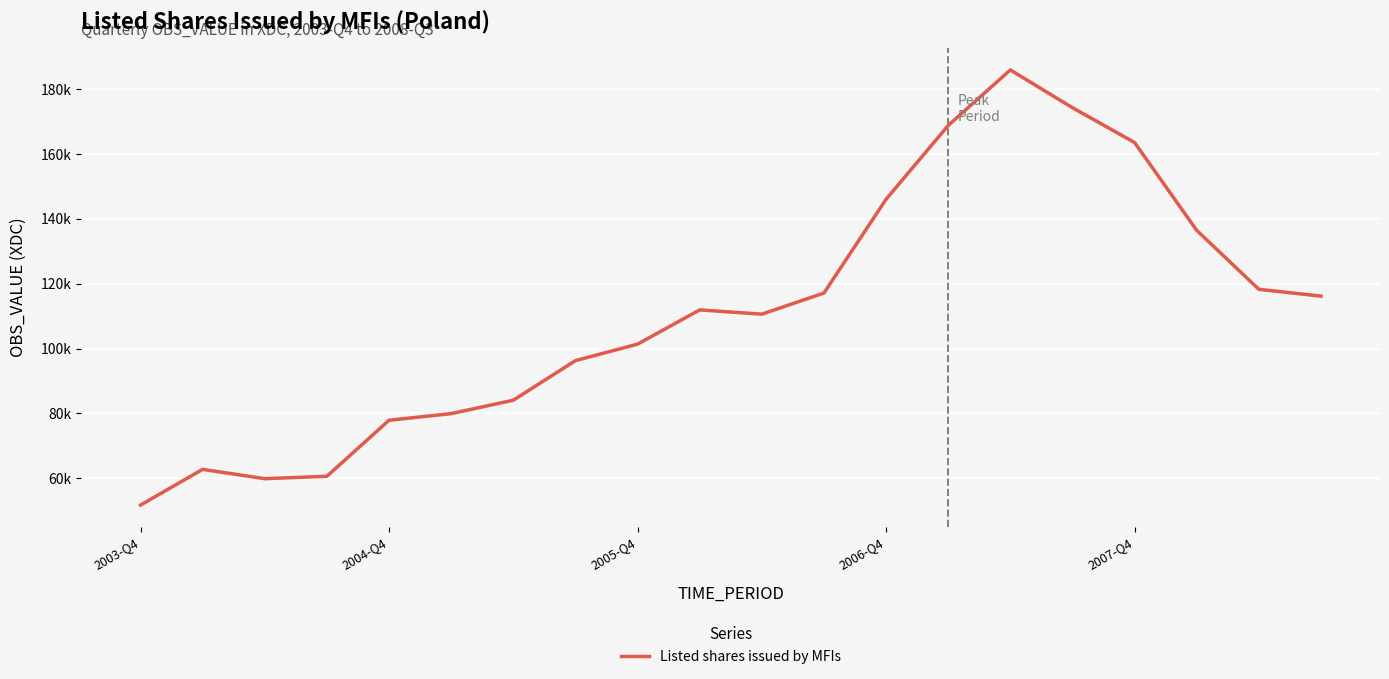

Is this an area chart (filled region under the line)?

No